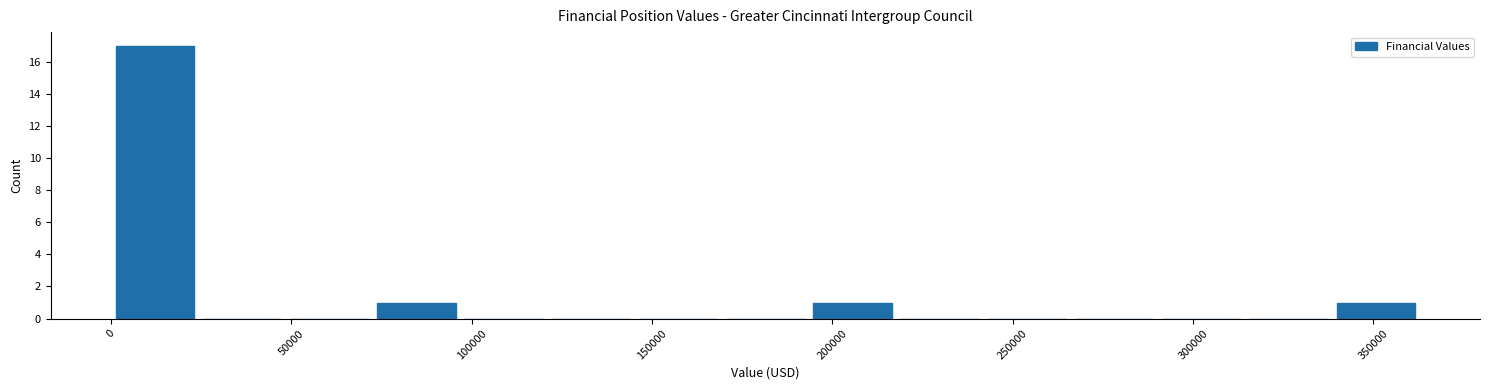

Over which range of the x-axis is the bar tallest?

0 to 25000